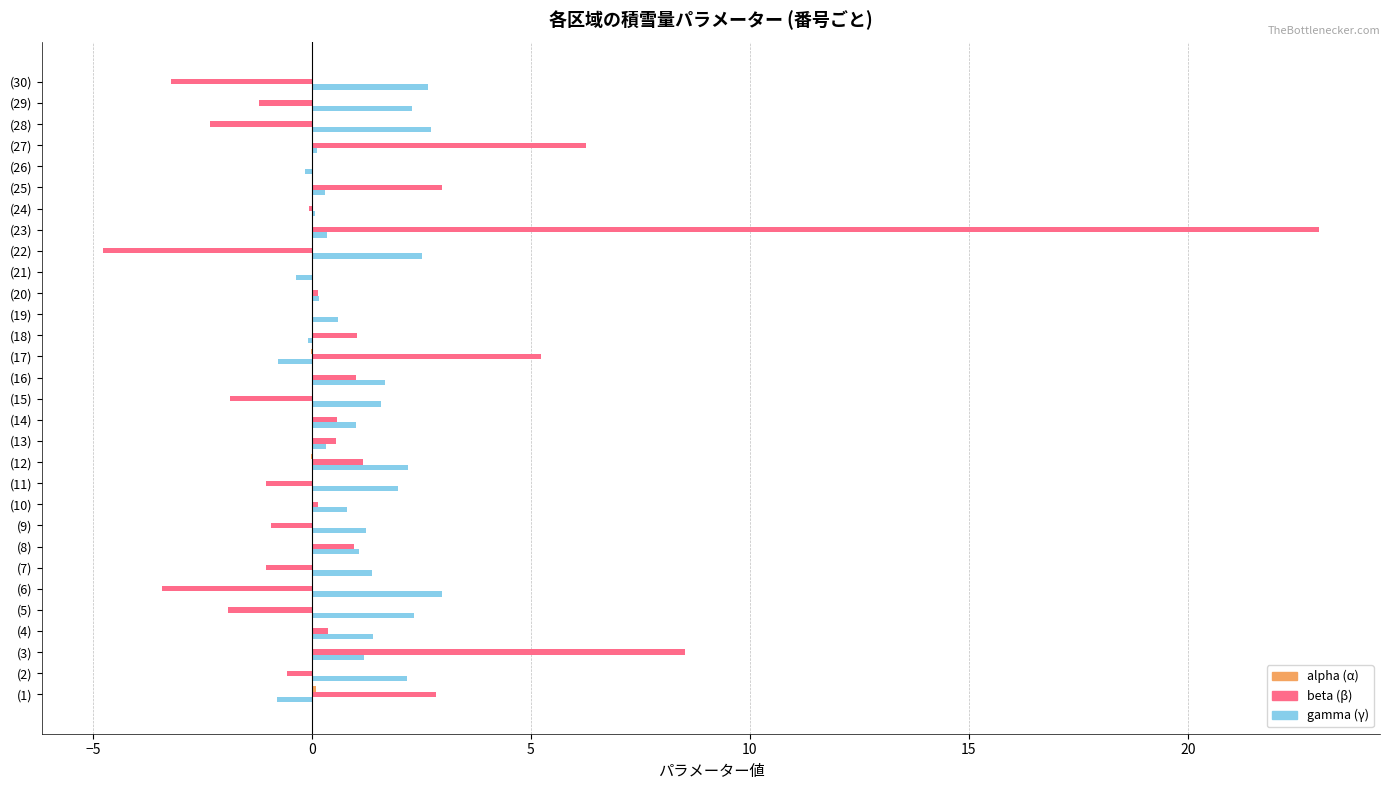

What is the sum of all gamma (γ) values?

32.9